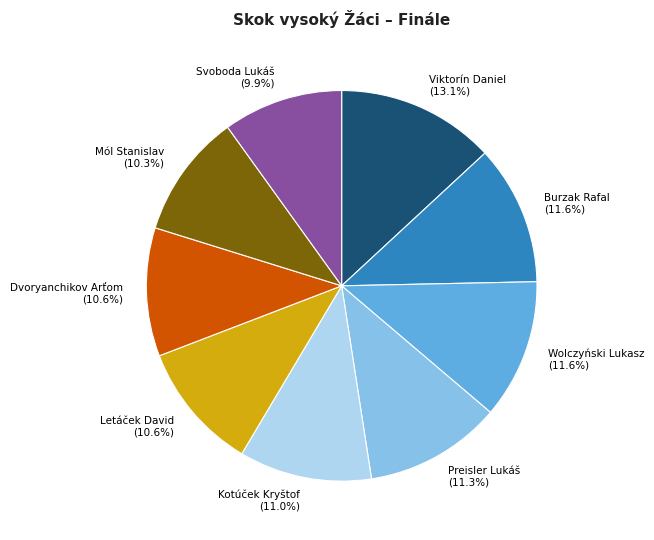

Approximately how many times larger is the value at Preisler Lukáš compared to Dvoryanchikov Arťom?

1.1